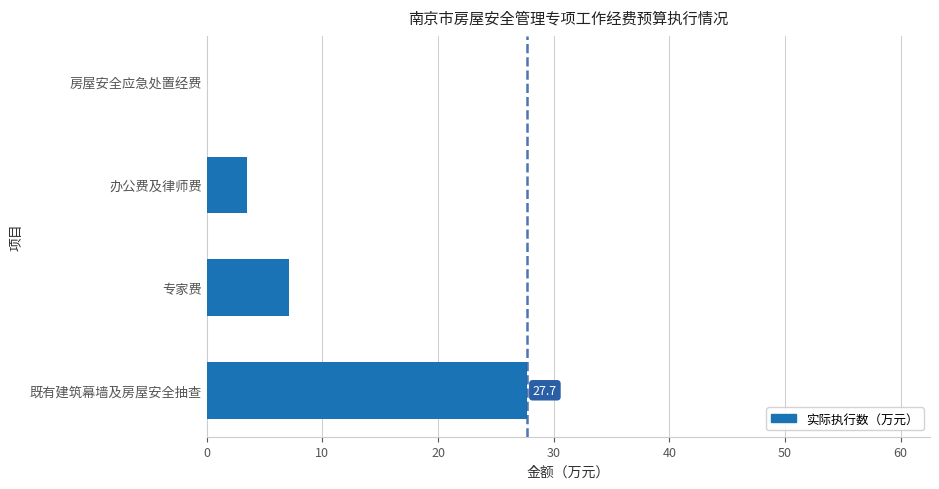

What is the maximum value shown in the chart?

27.7